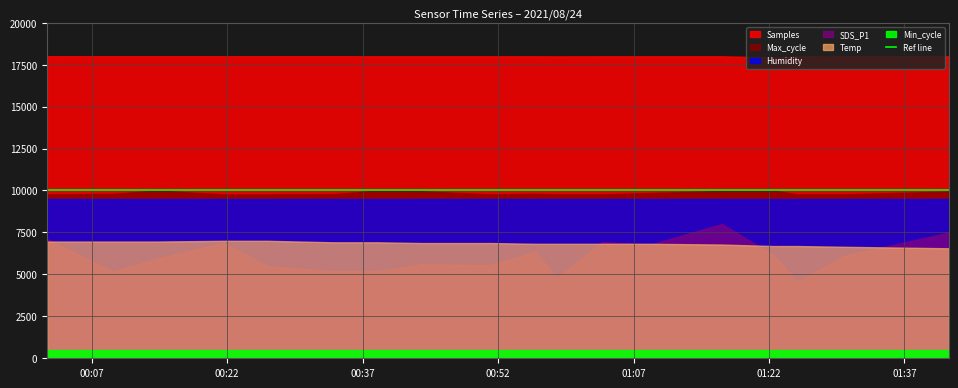

Does the chart have visible grid lines?

Yes